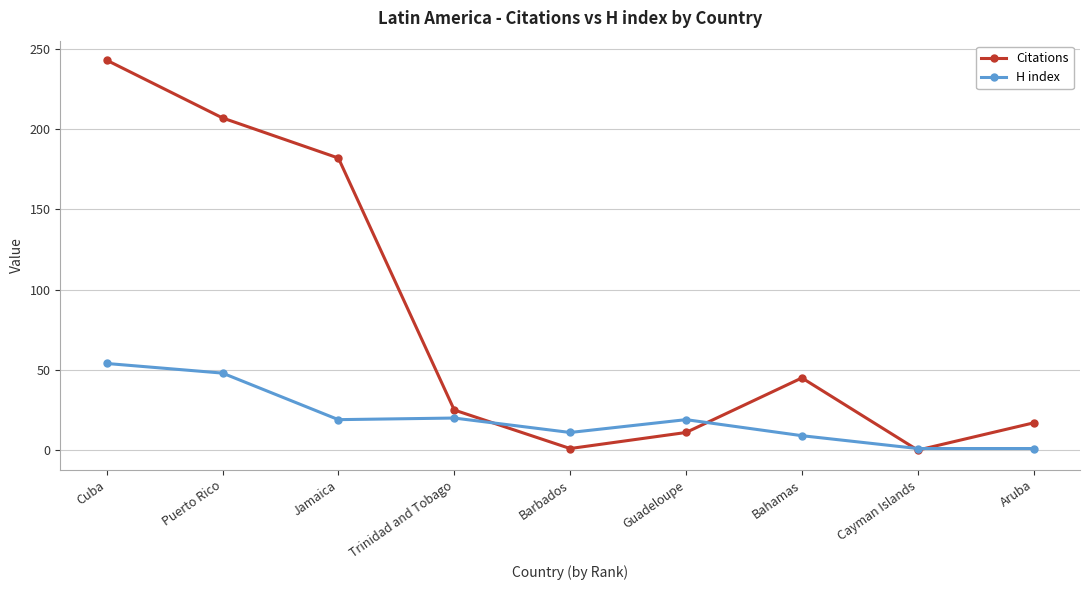

What is the difference between the maximum and minimum values in the Citations series?

243